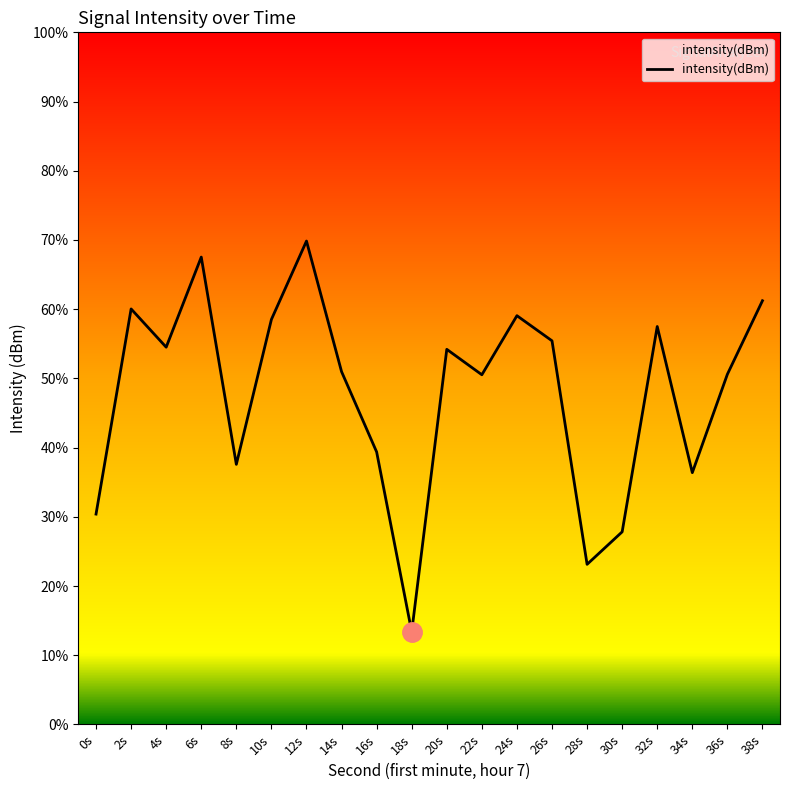

What is the label of the 17th point from the right?

6s